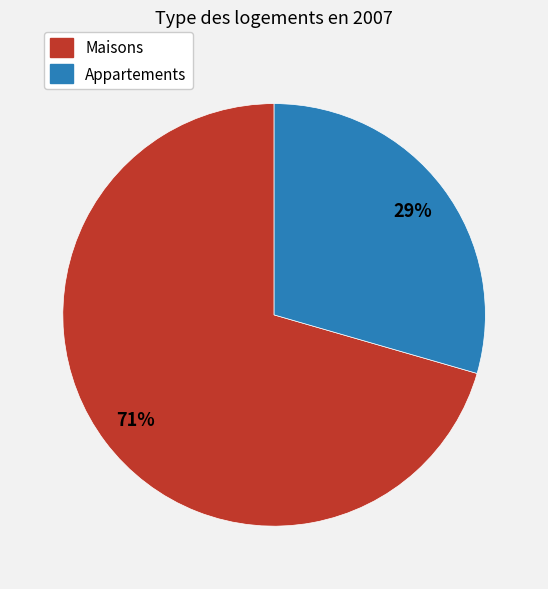

To the nearest percent, what percentage of the pie is Appartements?

29%